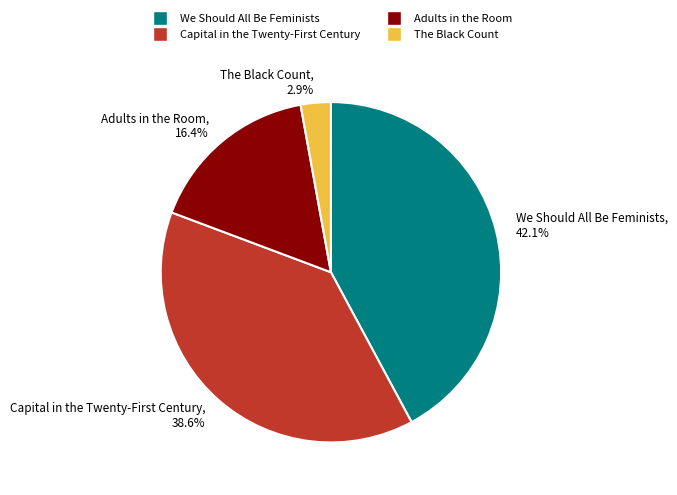

Count the number of slices in the pie.

4